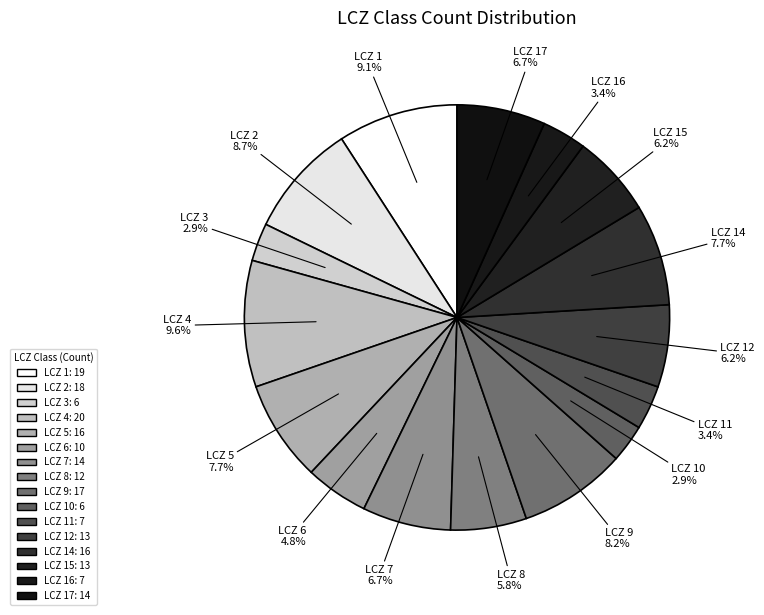

Which slice is the smallest?

LCZ 3